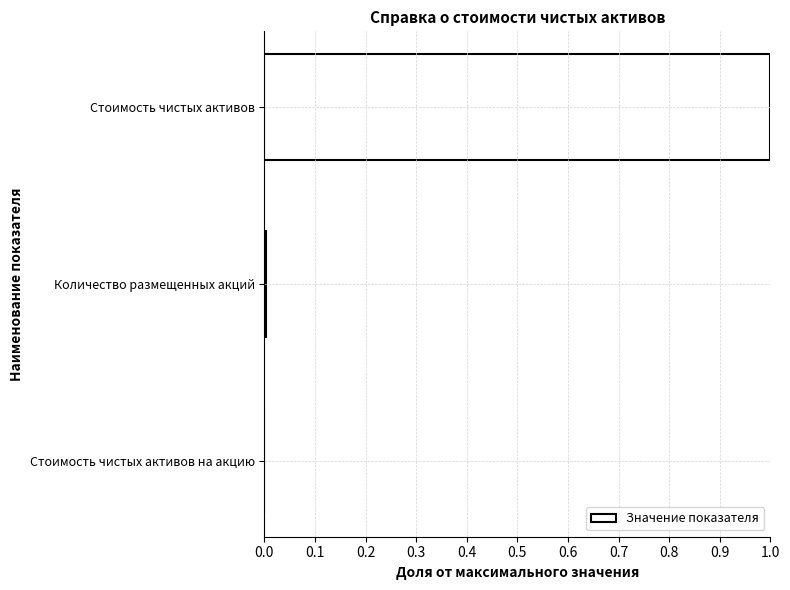

The chart shows a value of 0.0 at Количество размещенных акций. True or false?

True